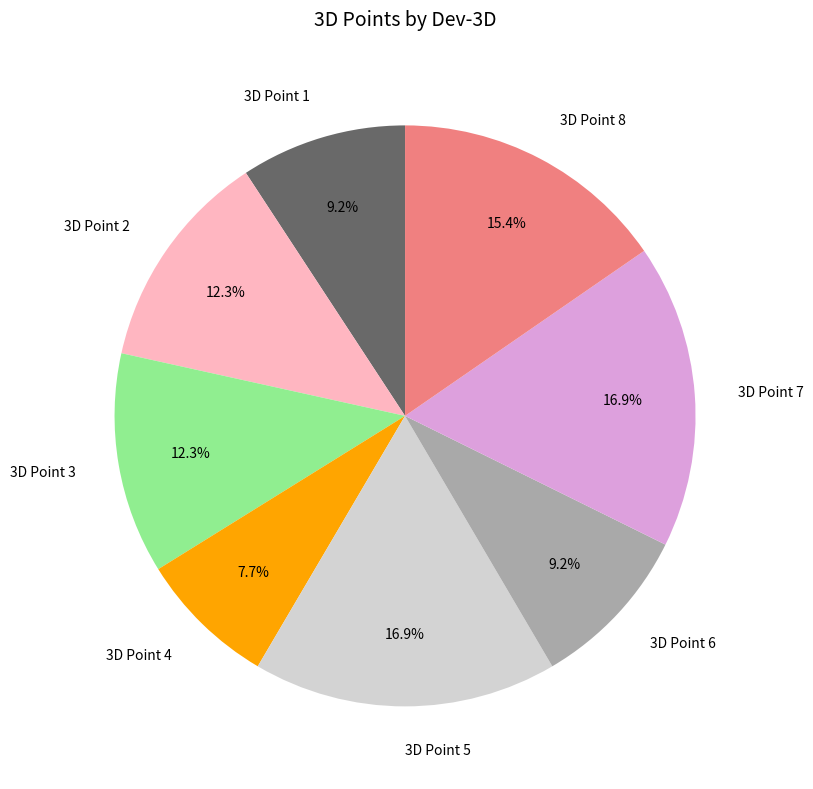

What is the smallest slice in the pie chart?

3D Point 4